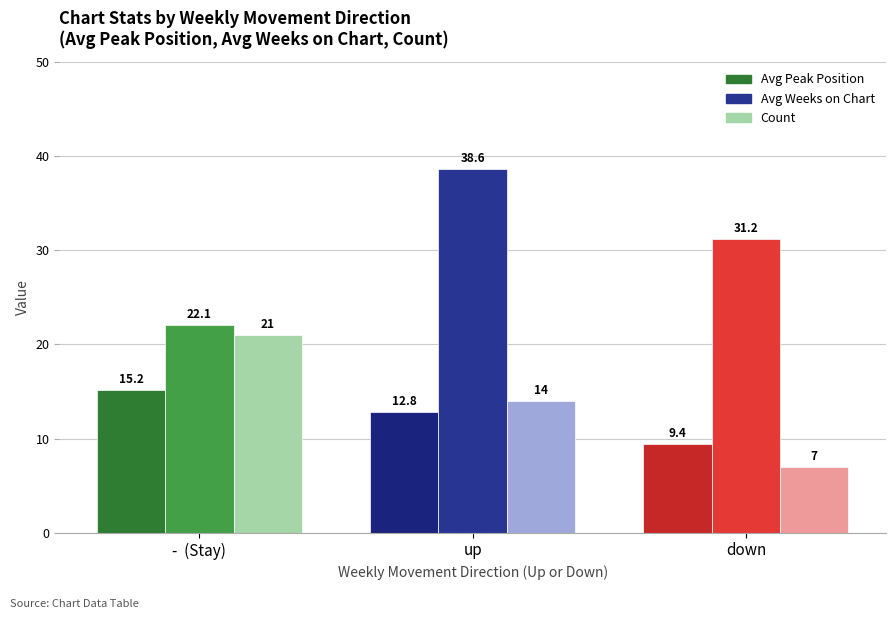

What are all the series names shown in the legend?

Avg Peak Position, Avg Weeks on Chart, Count